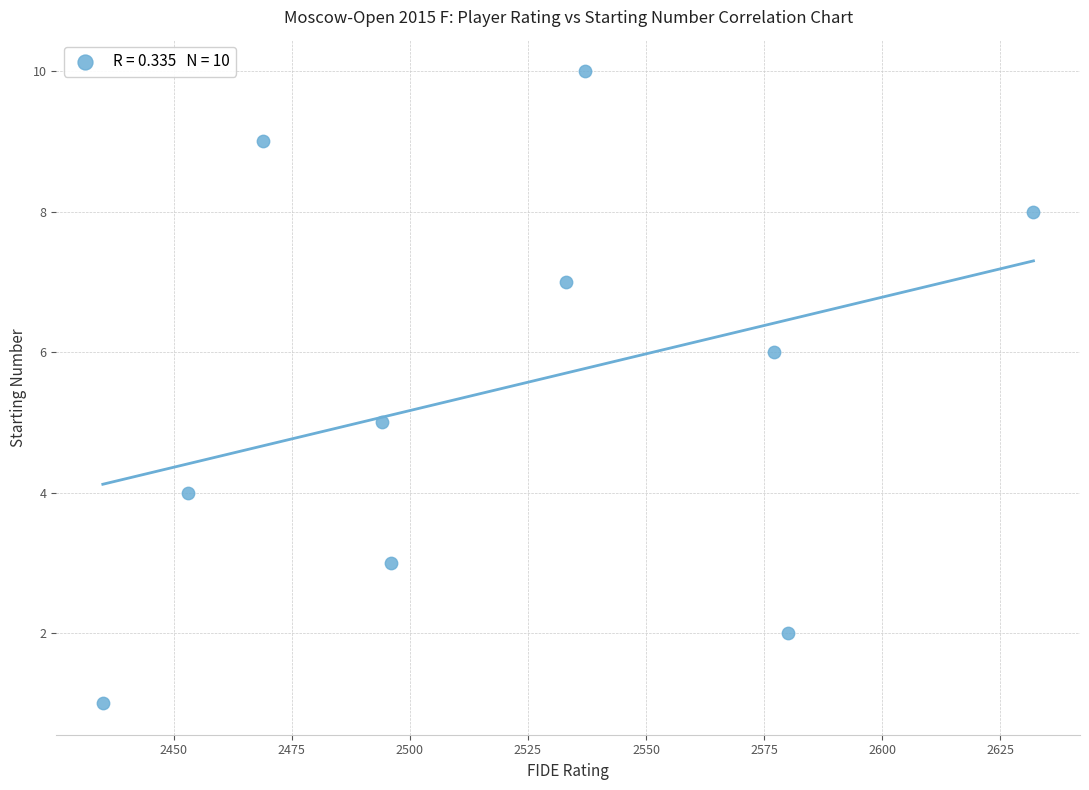

What is the range of X values (max minus min)?

197